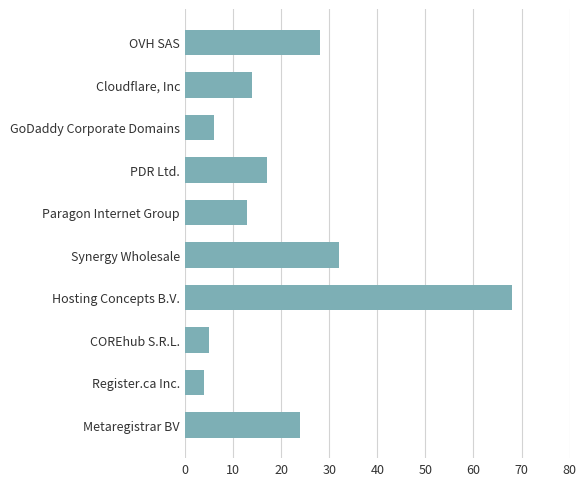

What is the change in value from GoDaddy Corporate Domains to Metaregistrar BV?

+18